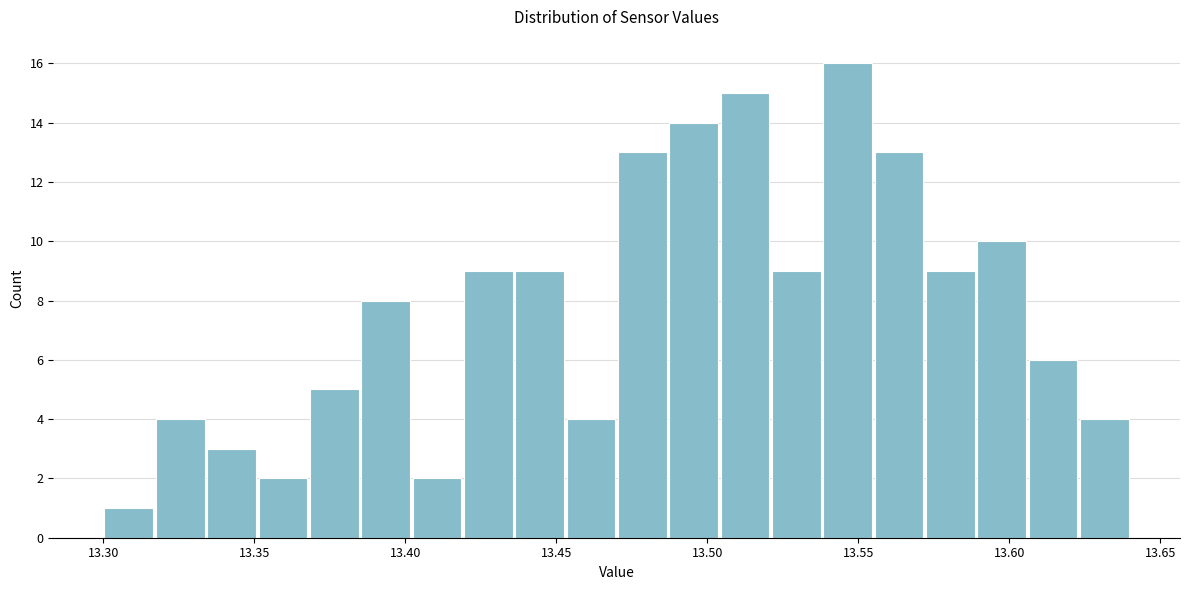

Around what value on the x-axis is the tallest bar? Give the approximate position of its centre, as read against the axis.

13.545